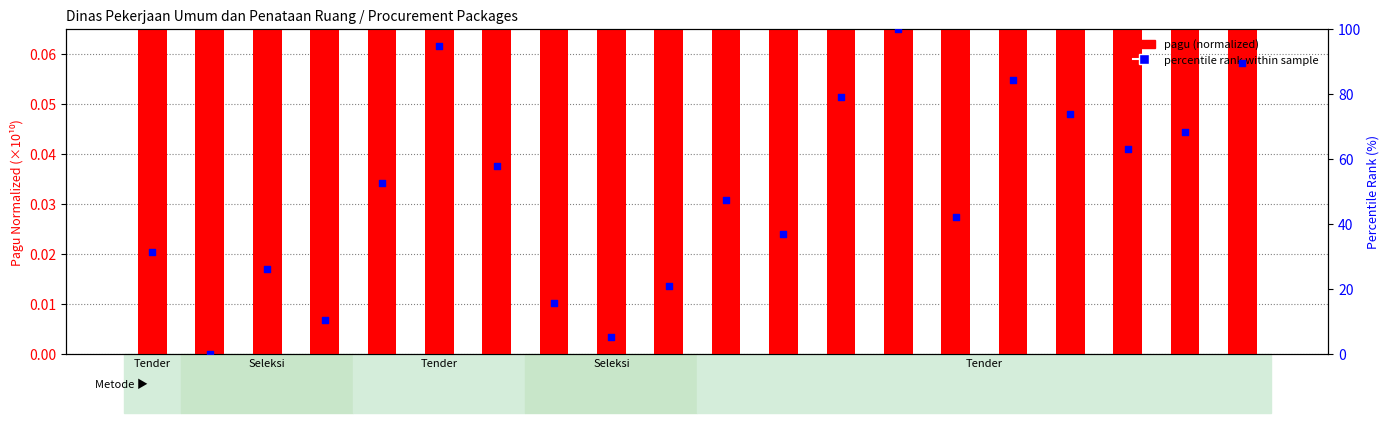

Which series reaches the maximum Y coordinate?

percentile rank within sample